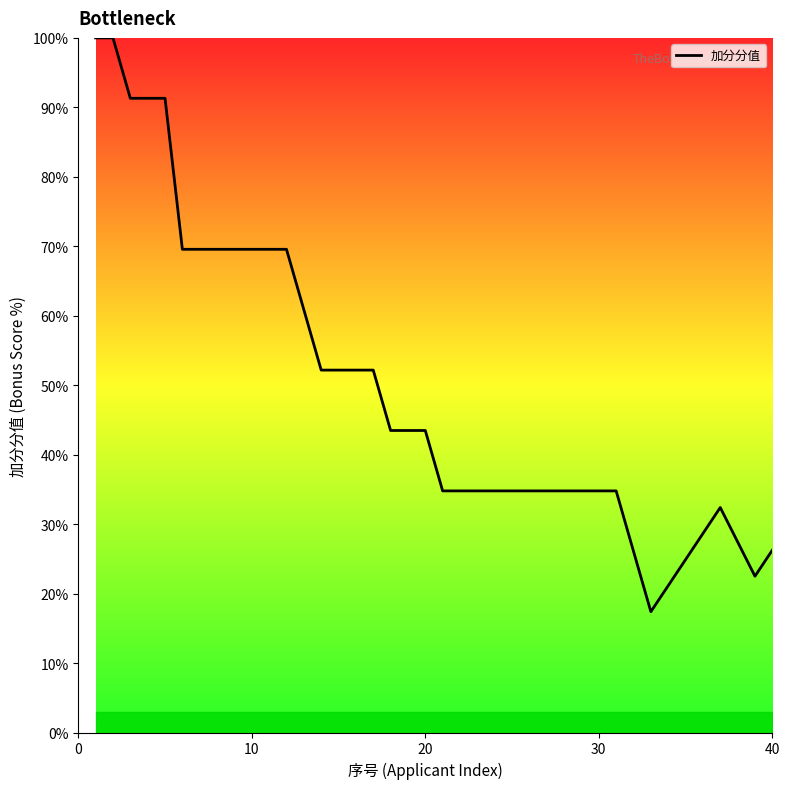

How many lines are shown in the chart?

1